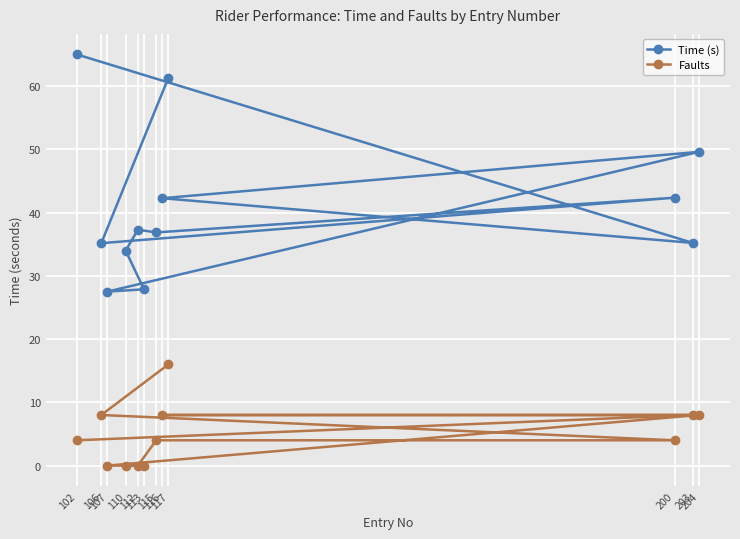

True or false: Time (s) and Faults intersect in this chart.

False